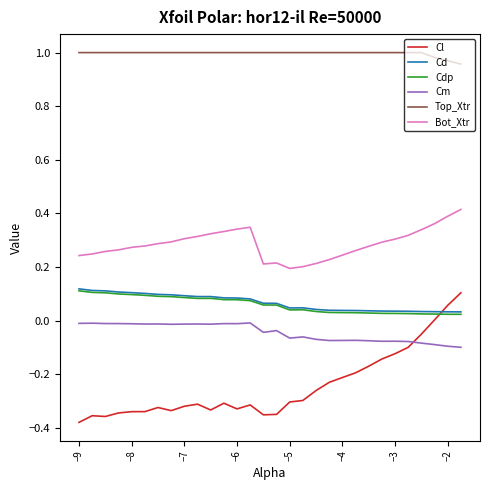

True or false: Bot_Xtr and Top_Xtr cross at least once.

False